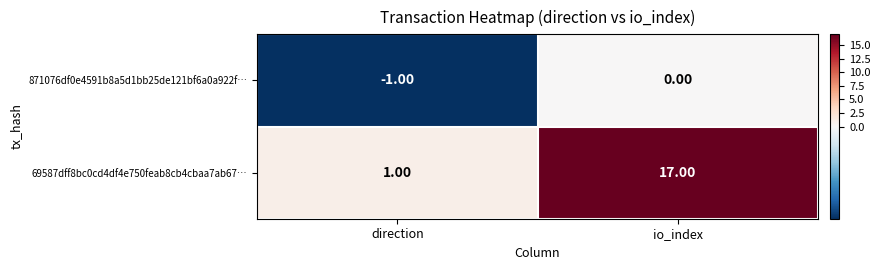

At how many categories does at least one series exceed 13?

1